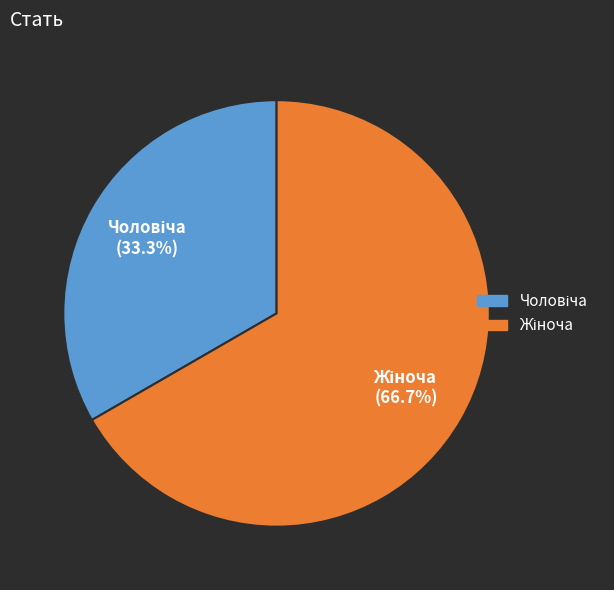

Is there any slice that represents more than half of the pie?

Yes